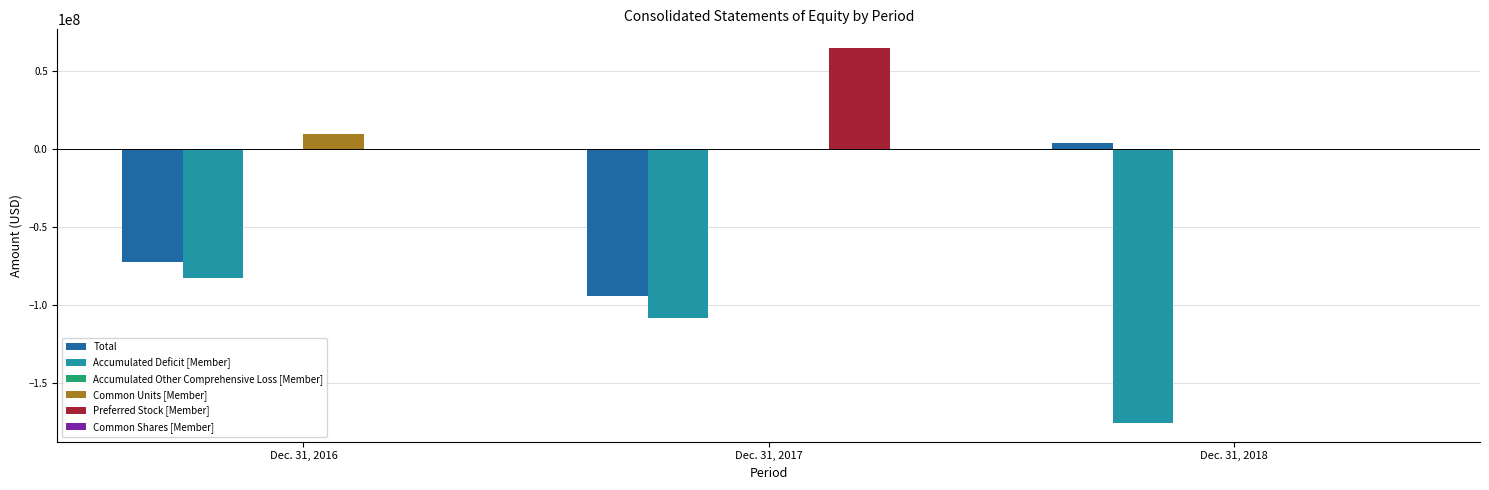

Does the chart contain stacked bars?

No